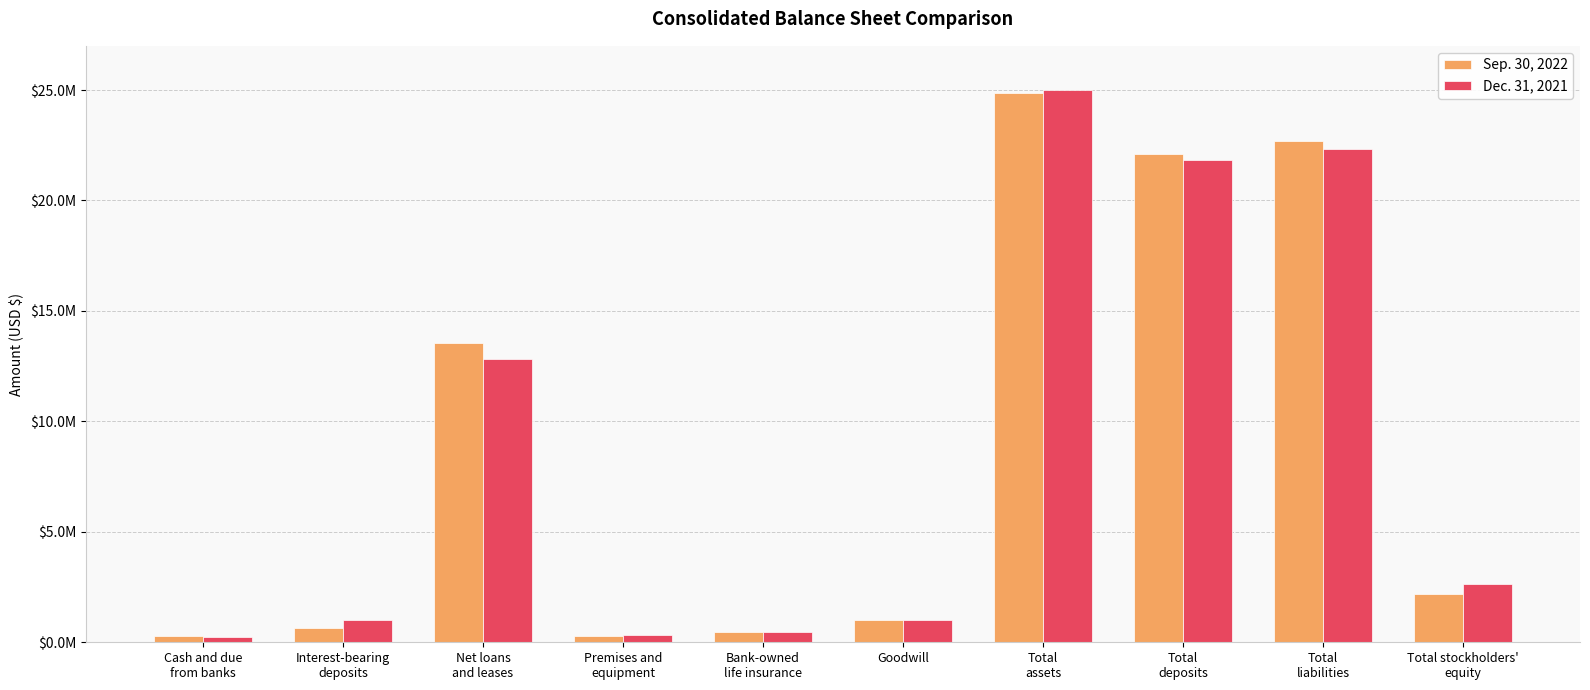

List the series in order of their overall mean, highest first.

Sep. 30, 2022, Dec. 31, 2021